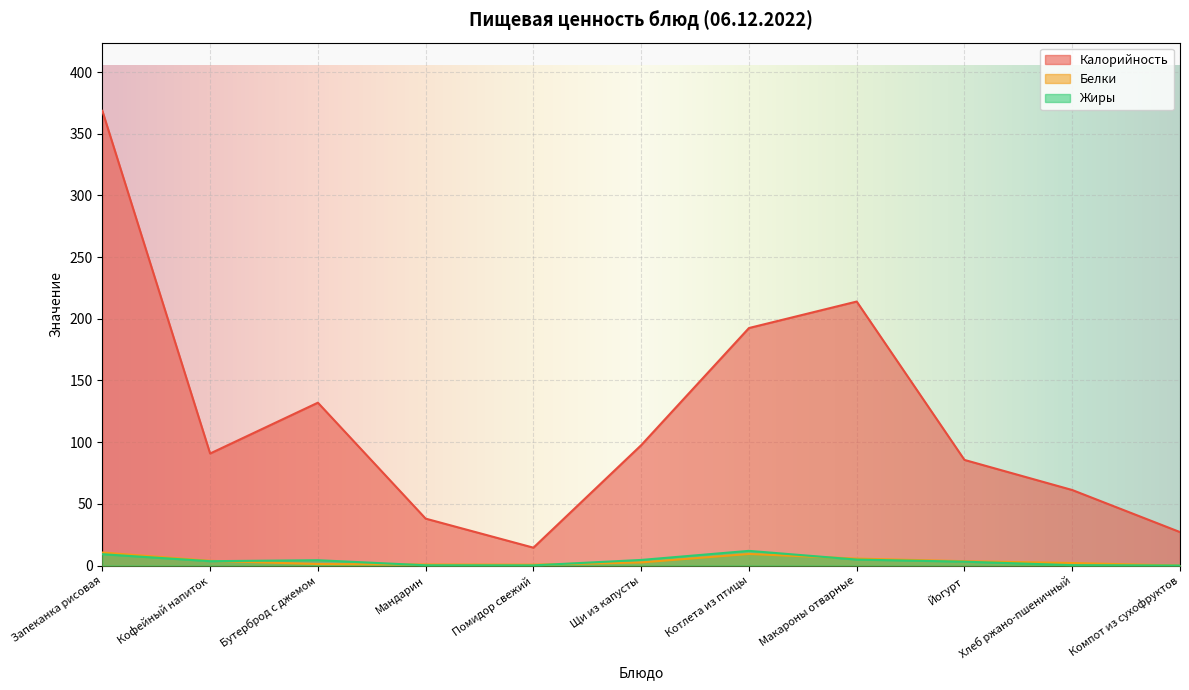

What is the difference between the maximum and second lowest values in the Белки series?

9.9